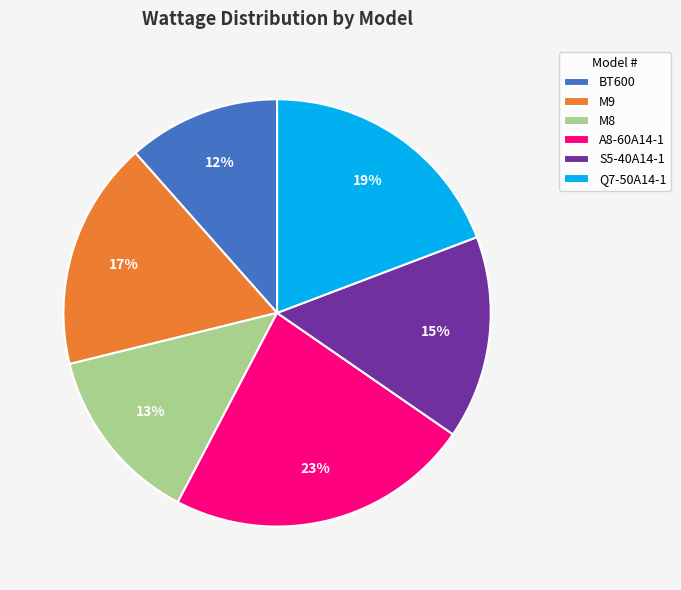

Is Q7-50A14-1 the majority of the pie?

No